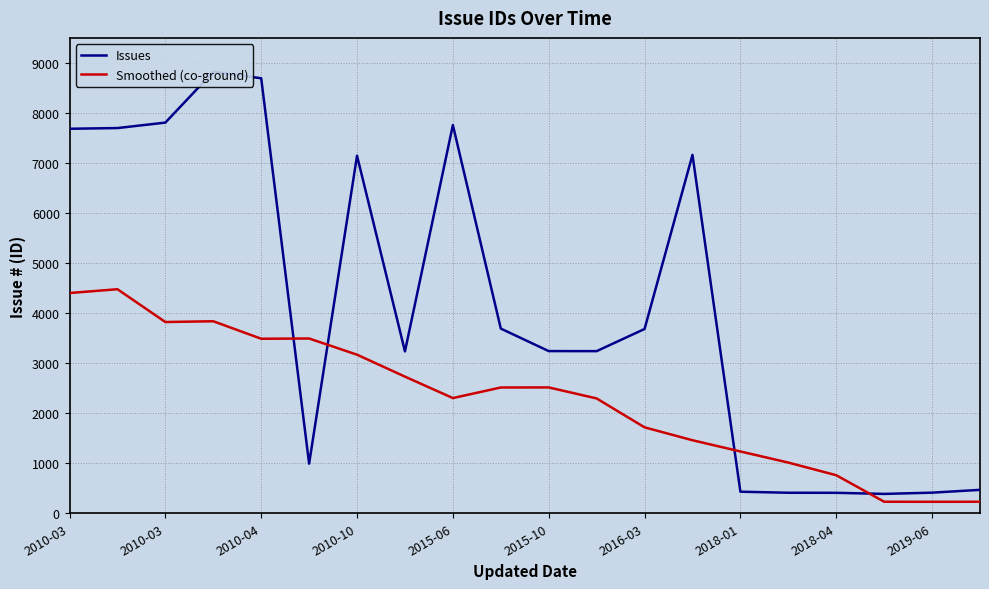

What is the difference between the second highest and second lowest values in the Smoothed (co-ground) series?

4171.1